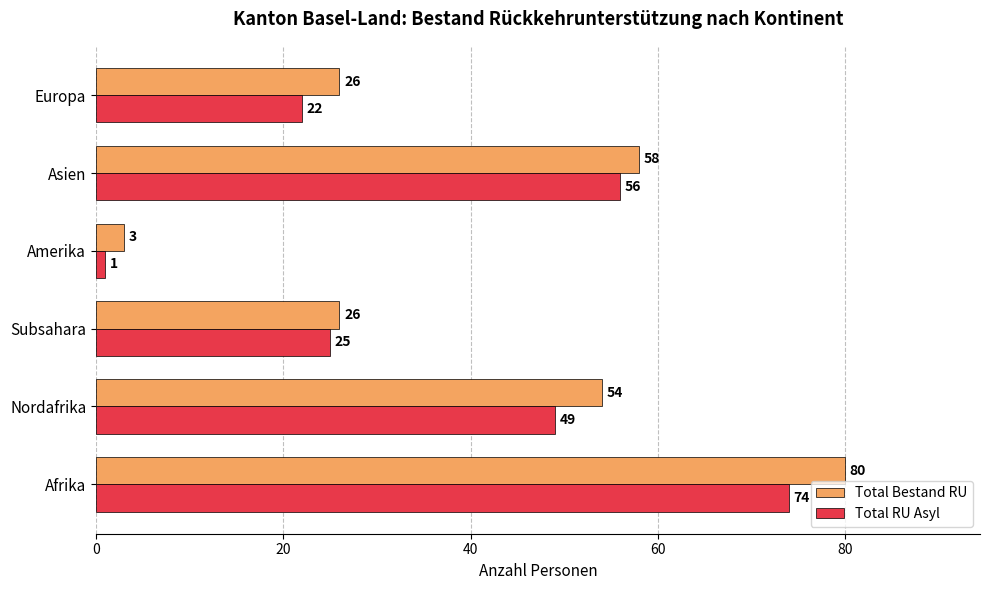

Where is Total Bestand RU nearest to the value 41?

Nordafrika